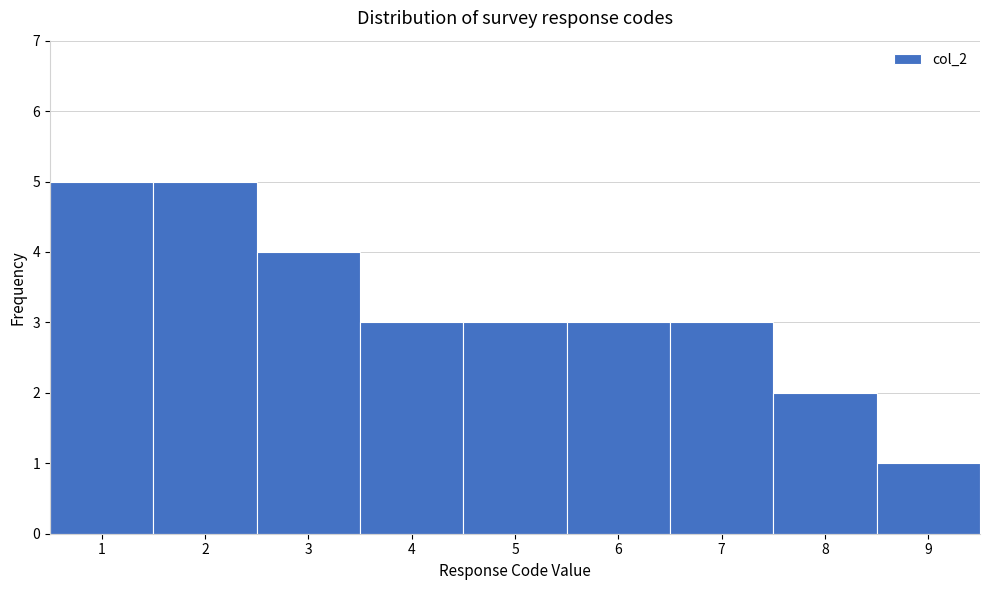

What is the height of the bar covering 8.5 to 9.5 on the x-axis? The values are not printed on the chart, so give them approximately, as read against the axis.

1